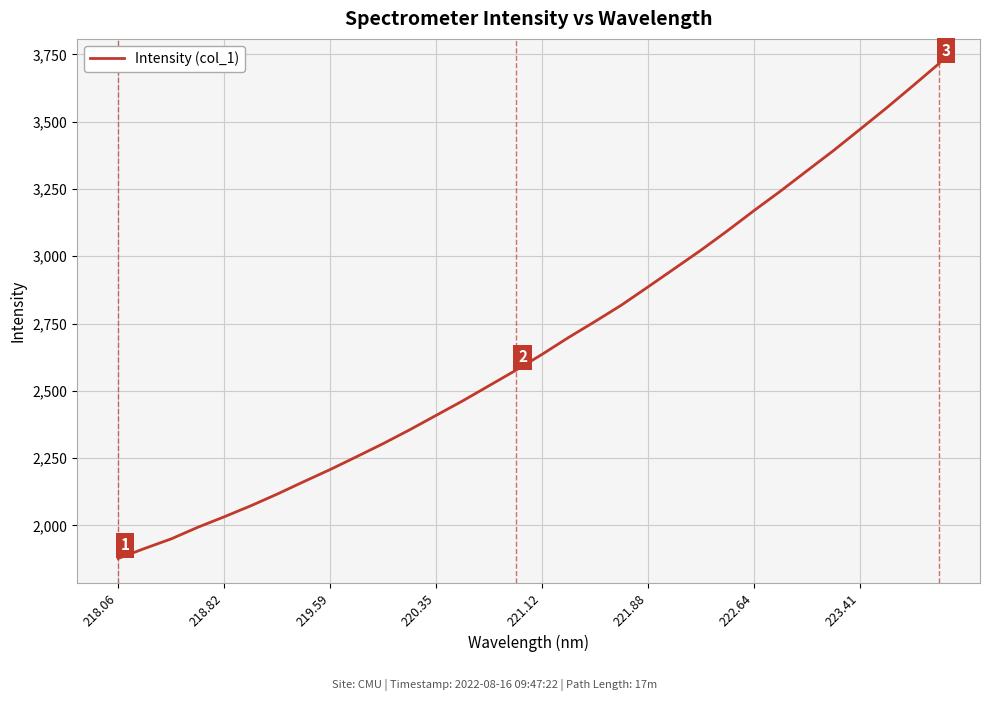

What is the difference between the maximum and minimum values?

1838.4